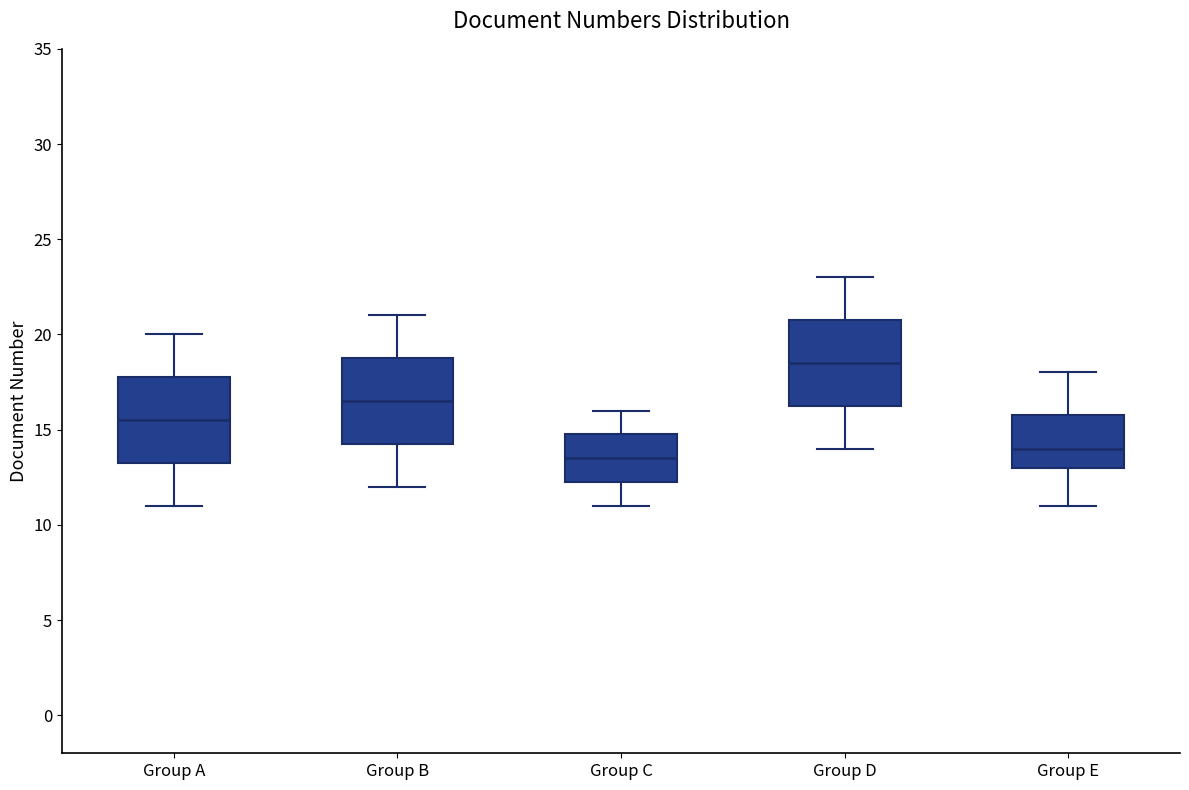

Where is the lower edge of the box for Group C on the y-axis? The values are not printed on the chart, so give them approximately, as read against the axis.

12.5